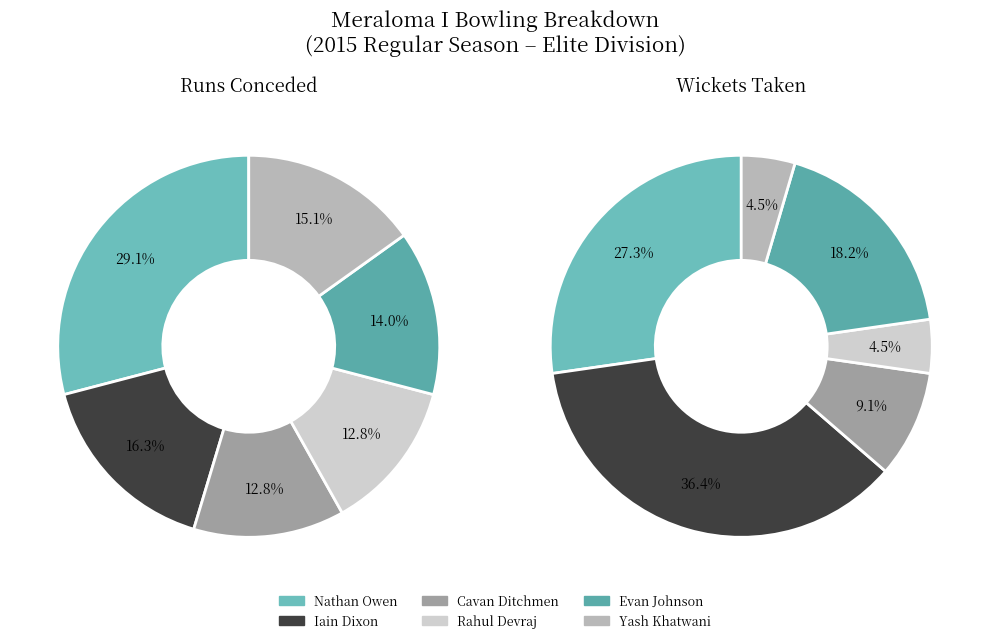

The Cavan Ditchmen slice represents 5% of the pie. True or false?

False